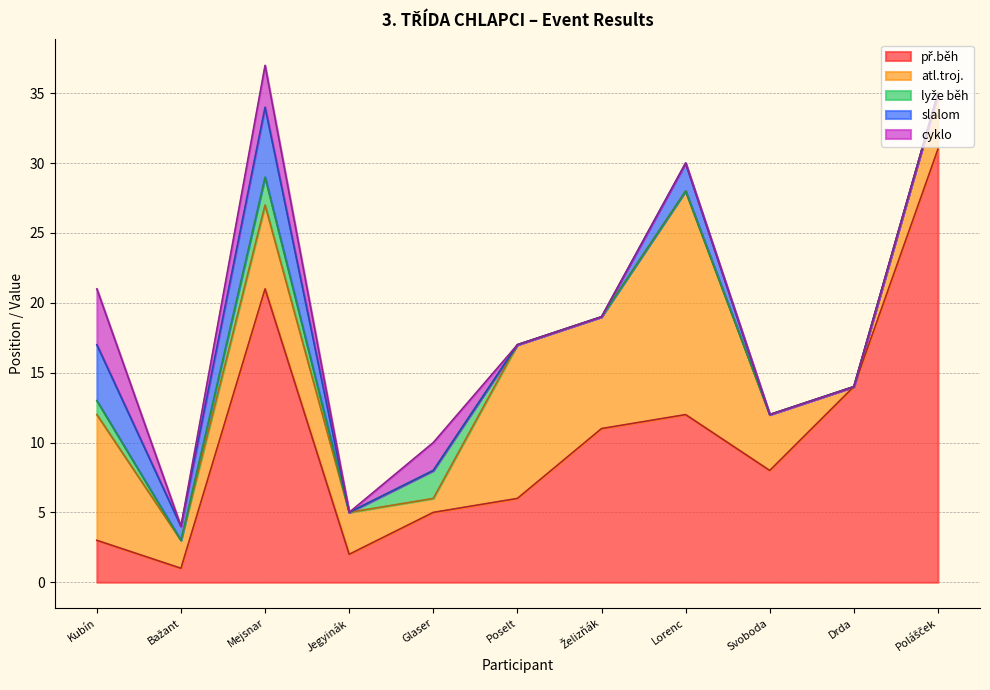

How many data points in př.běh are above 8?

5